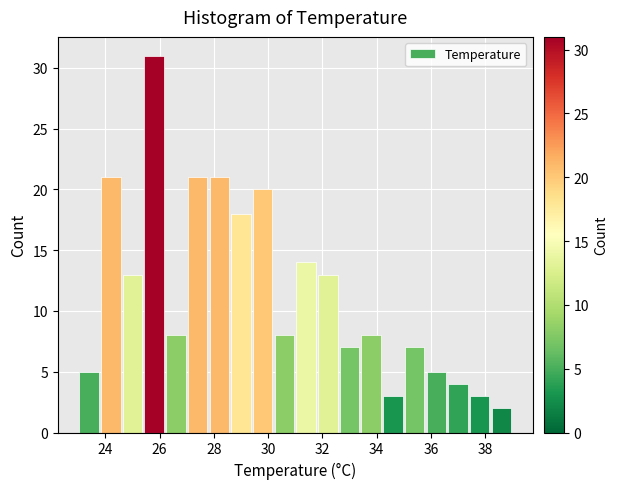

How tall is the bar that spans 28.6 to 29.4 on the x-axis? The values are not printed on the chart, so give them approximately, as read against the axis.

18